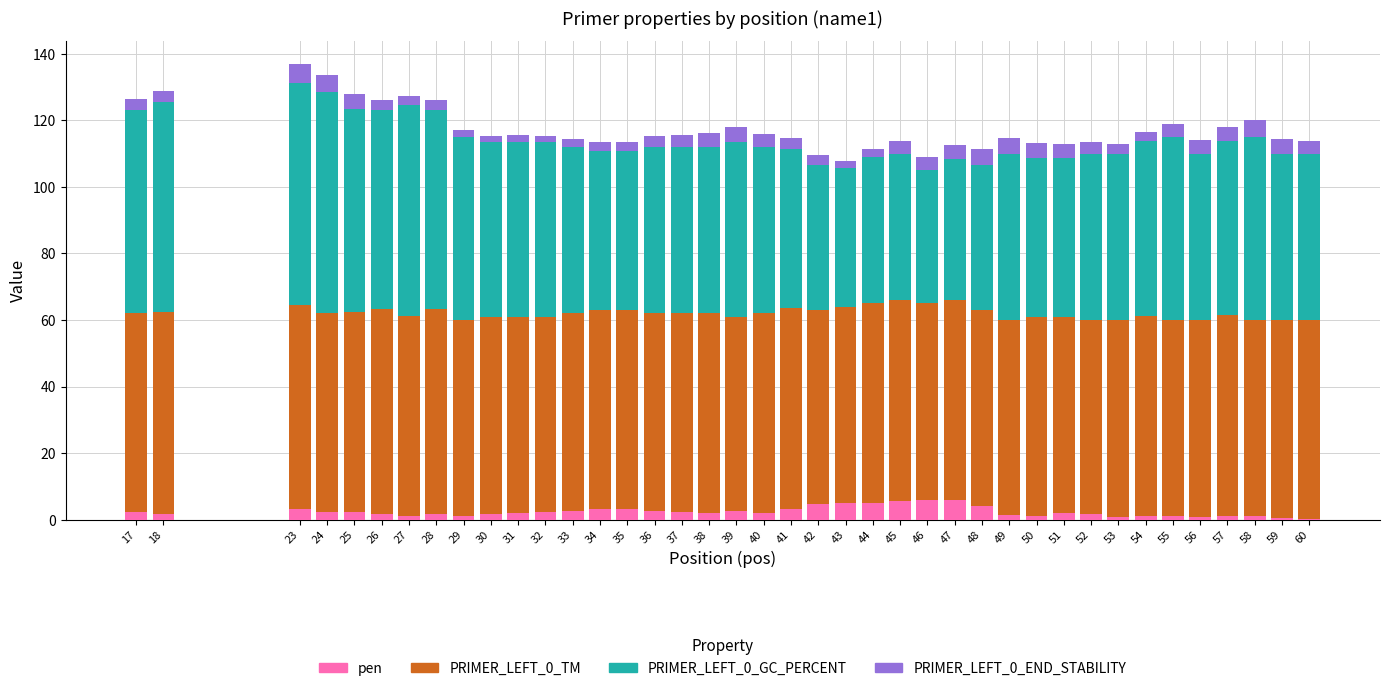

The value of pen at 48 is 4.2. True or false?

True